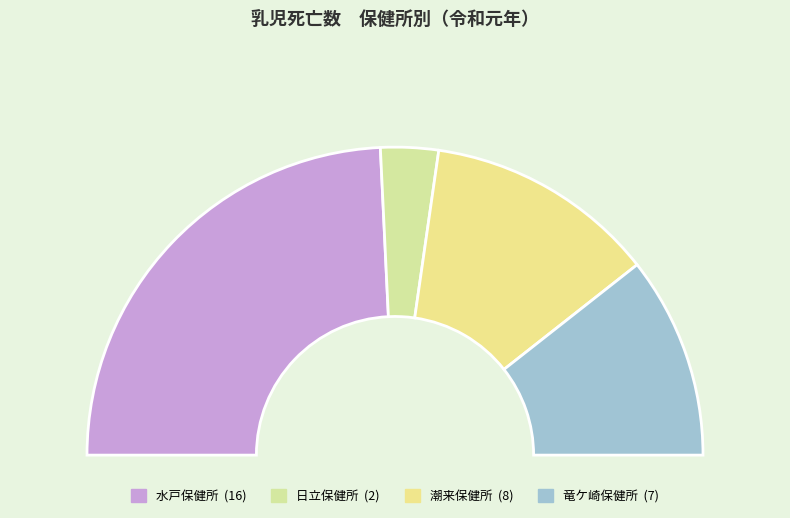

Which has a higher value, 竜ケ崎保健所 or 水戸保健所?

水戸保健所